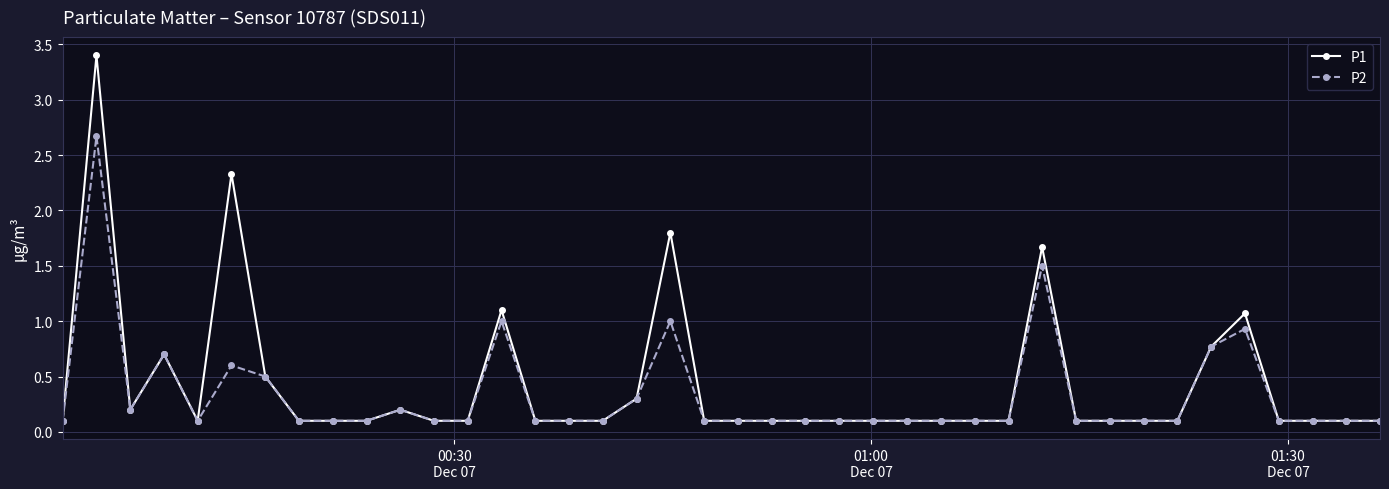

What is the maximum value shown in the chart?

3.4